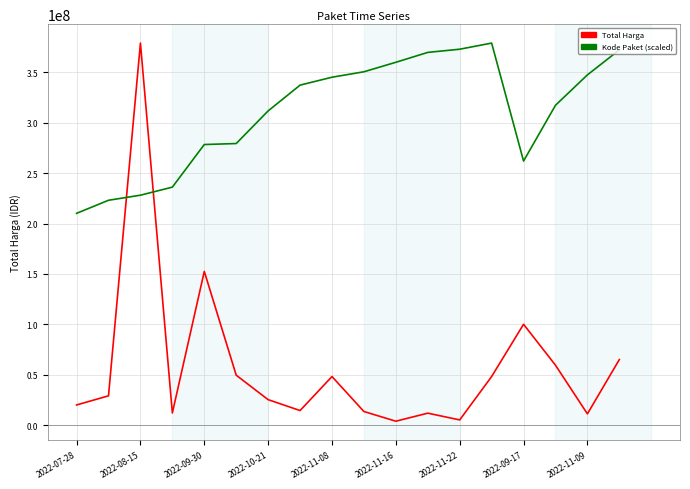

What is the difference between the maximum and minimum values in the Kode Paket (scaled) series?

168970377.3